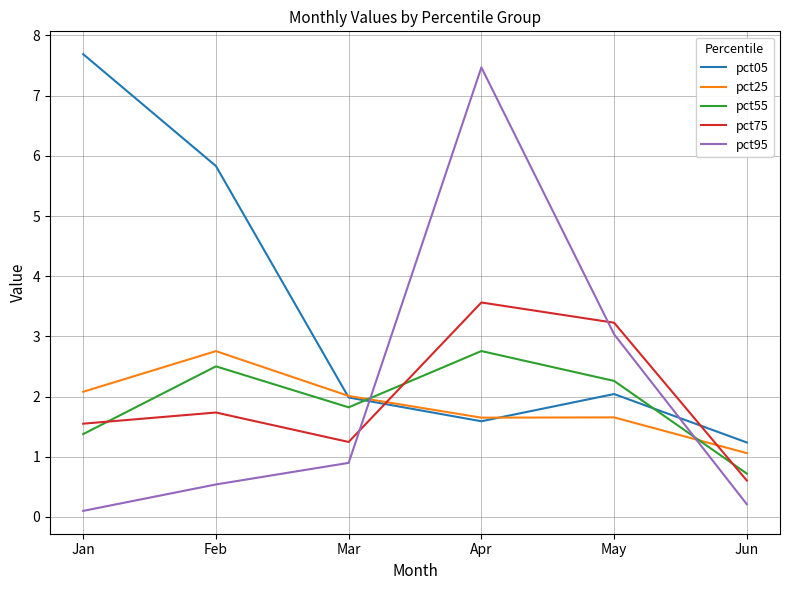

The value of pct75 at Mar is 2.1. True or false?

False